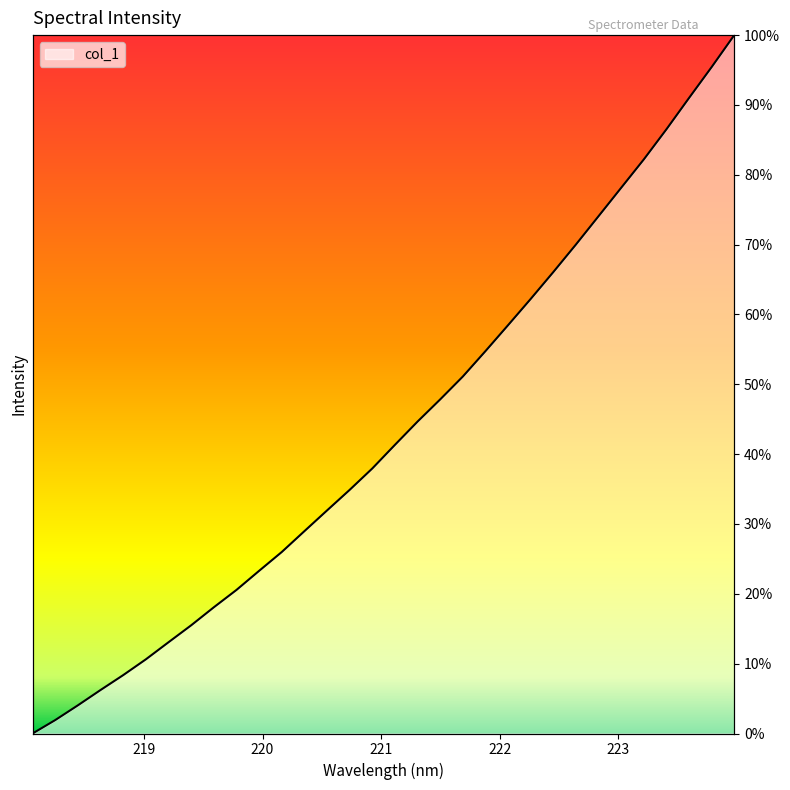

What is the difference between the second highest and second lowest values?

1400.6